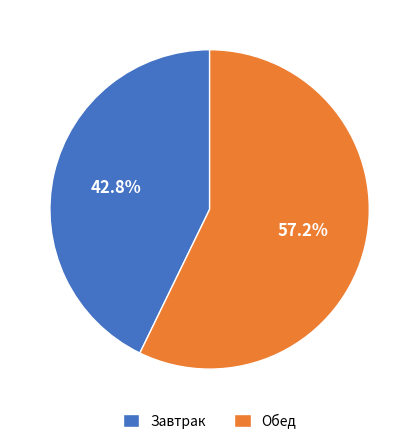

Rank the categories by value from lowest to highest.

Завтрак, Обед